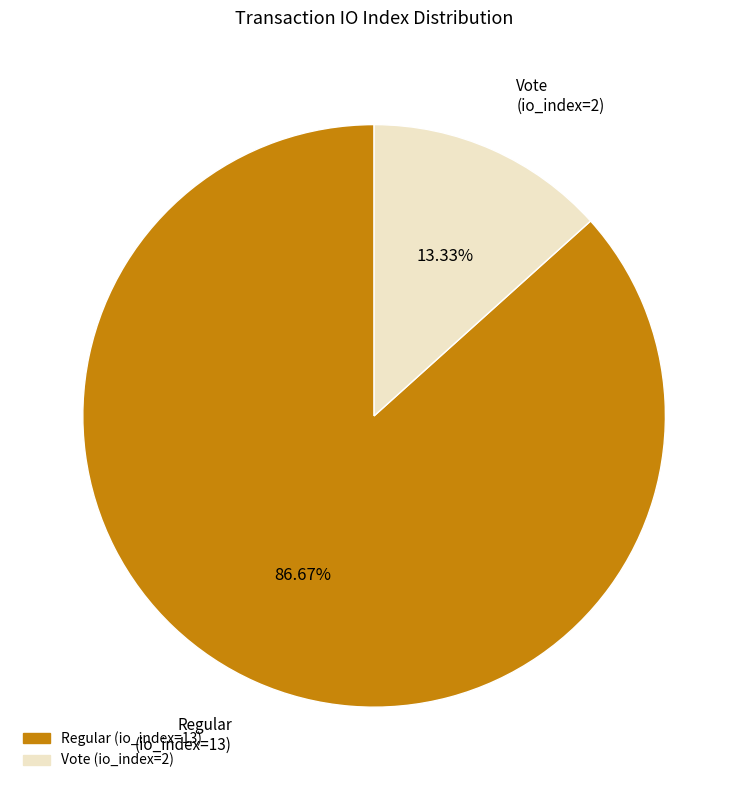

Count the number of slices in the pie.

2